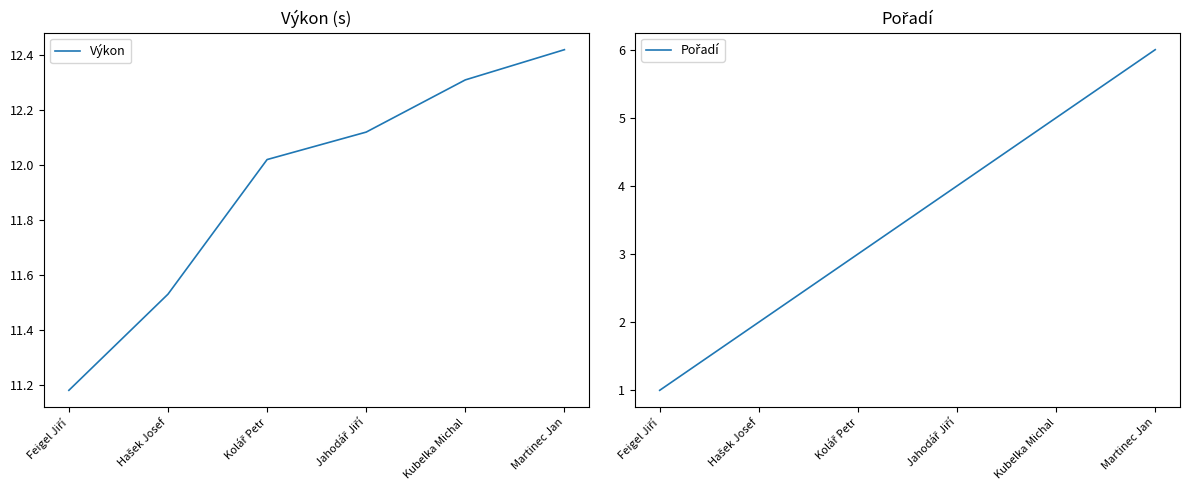

True or false: Výkon and Pořadí intersect in this chart.

False